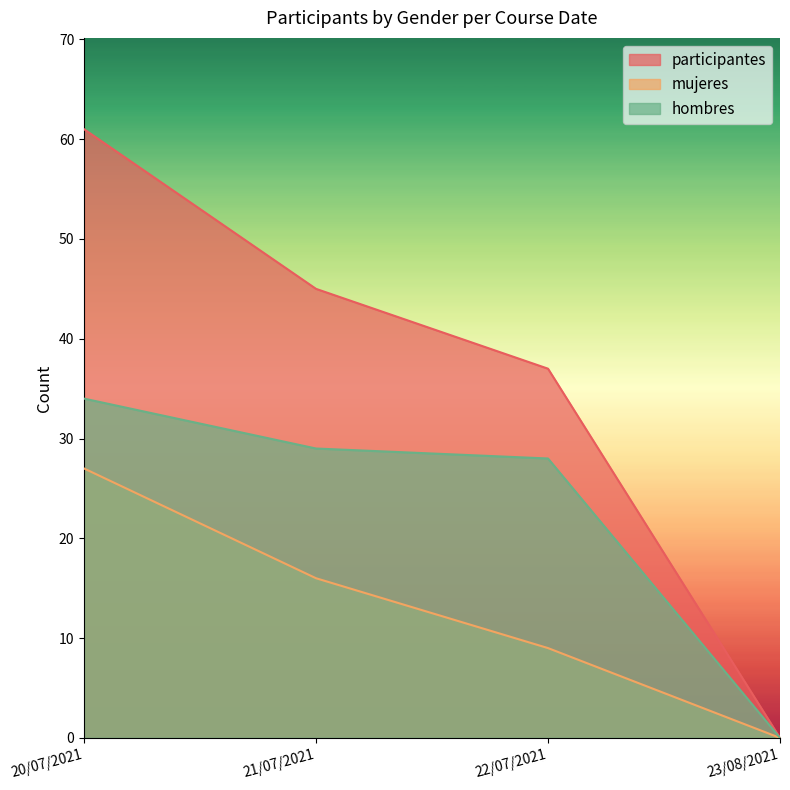

Rank the categories by participantes value from lowest to highest.

23/08/2021, 22/07/2021, 21/07/2021, 20/07/2021